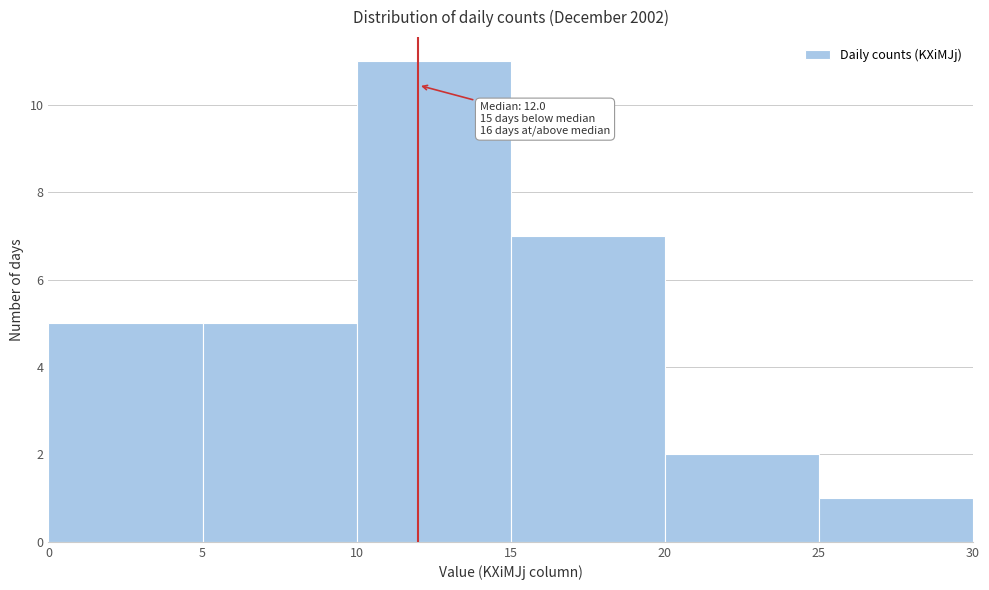

Over which range of the x-axis is the bar tallest?

10 to 15